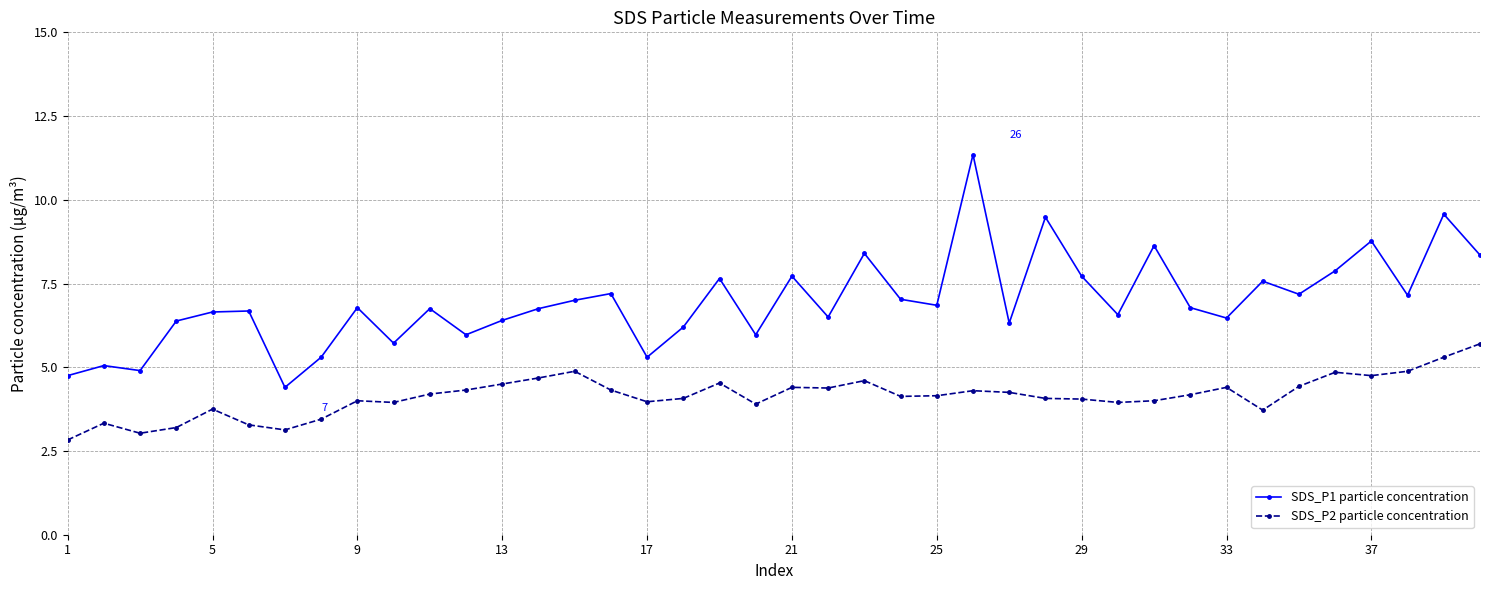

What is the value of the SDS_P2 particle concentration point at the 6th from the left?

3.3